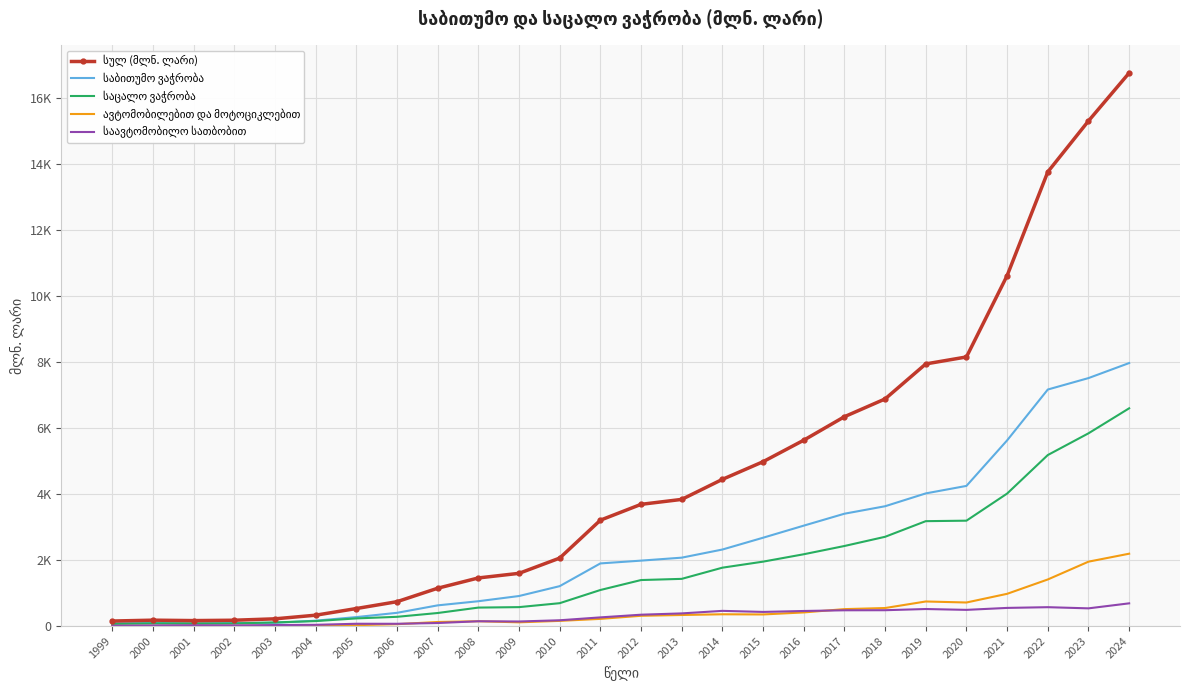

At how many categories does at least one series exceed 14258?

2